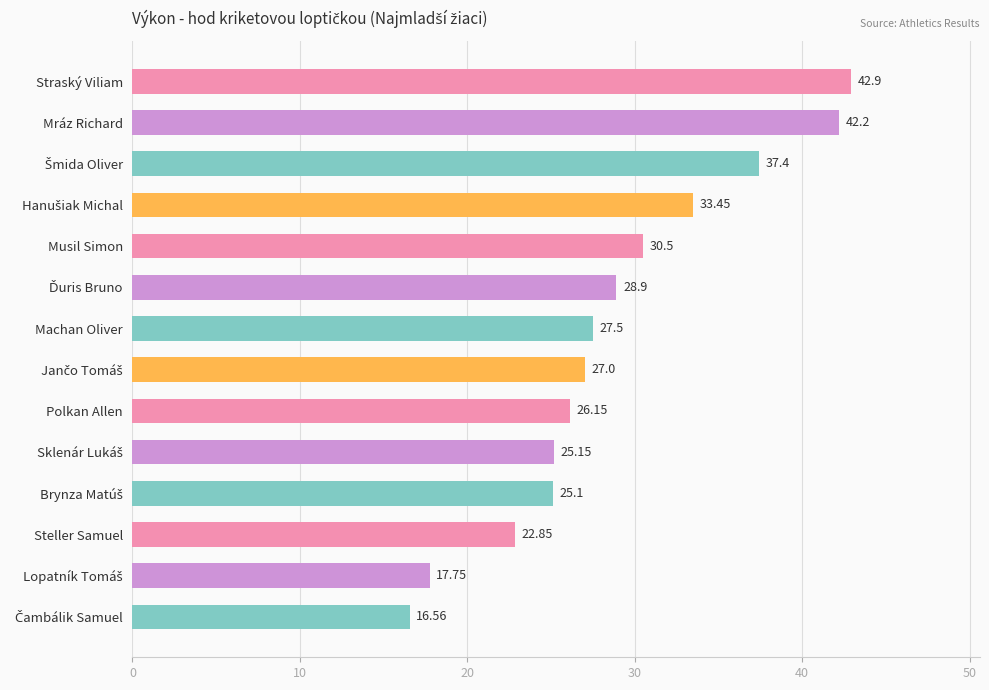

What is the label of the 6th bar from the bottom?

Polkan Allen